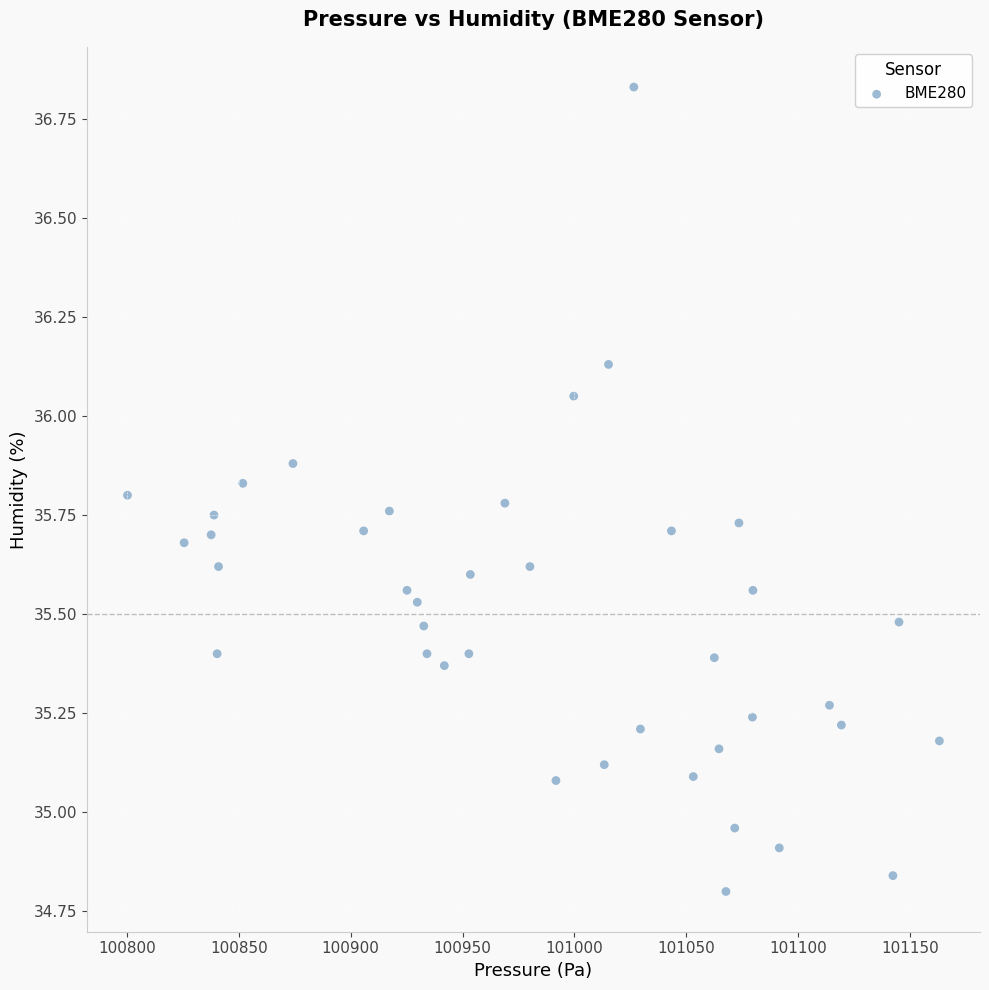

What is the range of Y values (max minus min)?

2.0